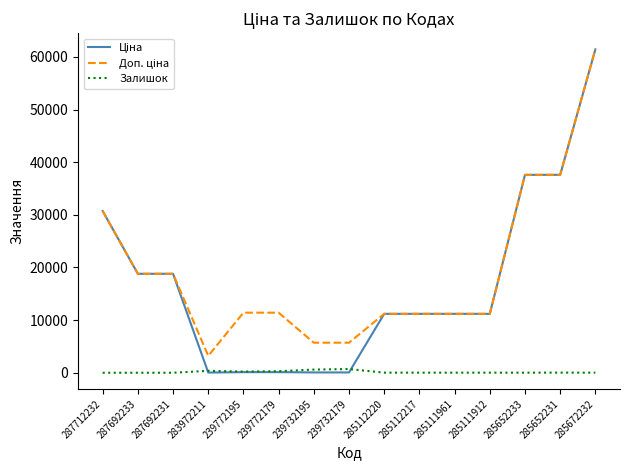

True or false: Залишок has more than 1 interior local peaks.

True